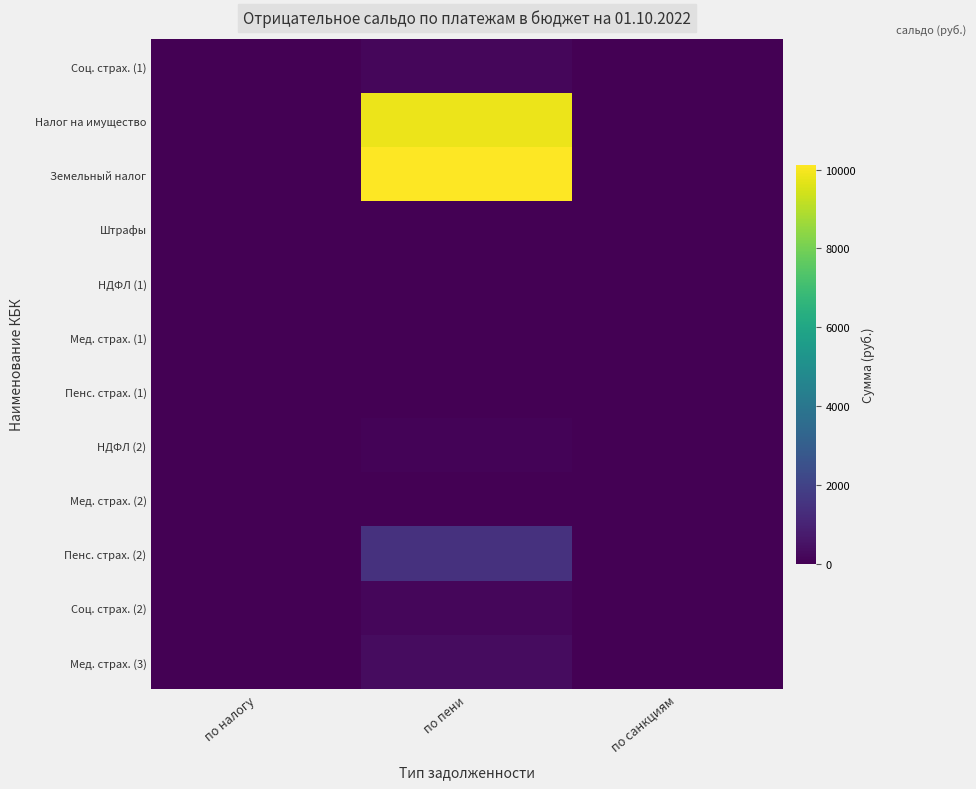

Reading right to left, list all the values displayed in this chart.

Соц. страх. (1): по санкциям=0.0	по пени=176.1	по налогу=0.0
Налог на имущество: по санкциям=0.0	по пени=9808.2	по налогу=0.0
Земельный налог: по санкциям=0.0	по пени=10118.1	по налогу=0.0
Штрафы: по санкциям=9.5	по пени=0.0	по налогу=0.0
НДФЛ (1): по санкциям=0.0	по пени=10.4	по налогу=0.0
Мед. страх. (1): по санкциям=0.0	по пени=0.5	по налогу=0.0
Пенс. страх. (1): по санкциям=0.0	по пени=2.1	по налогу=0.0
НДФЛ (2): по санкциям=0.0	по пени=111.1	по налогу=0.0
Мед. страх. (2): по санкциям=0.0	по пени=12.4	по налогу=0.0
Пенс. страх. (2): по санкциям=0.0	по пени=1440.8	по налогу=0.0
Соц. страх. (2): по санкциям=0.0	по пени=186.6	по налогу=0.0
Мед. страх. (3): по санкциям=0.0	по пени=325.9	по налогу=0.0